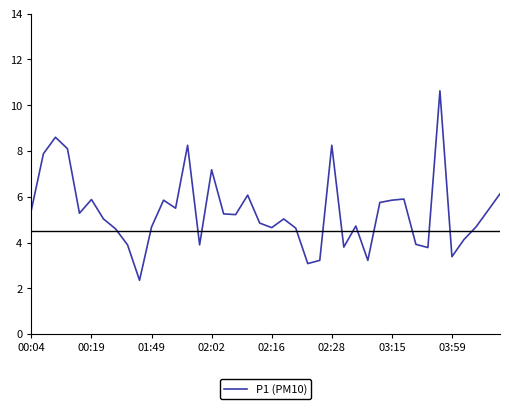

What is the difference between the maximum and minimum values?

8.3